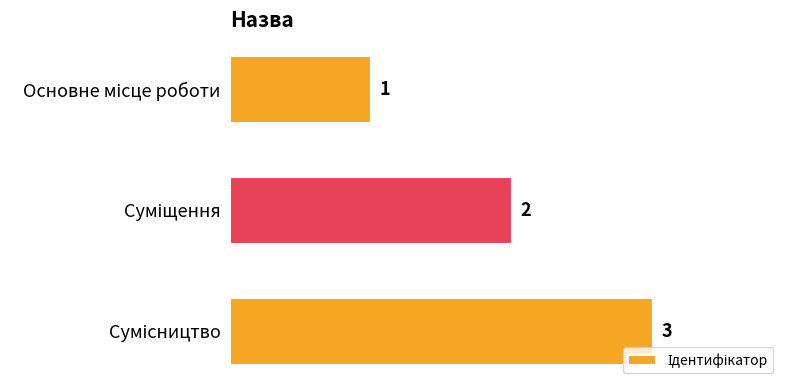

What is the sum of all values?

6